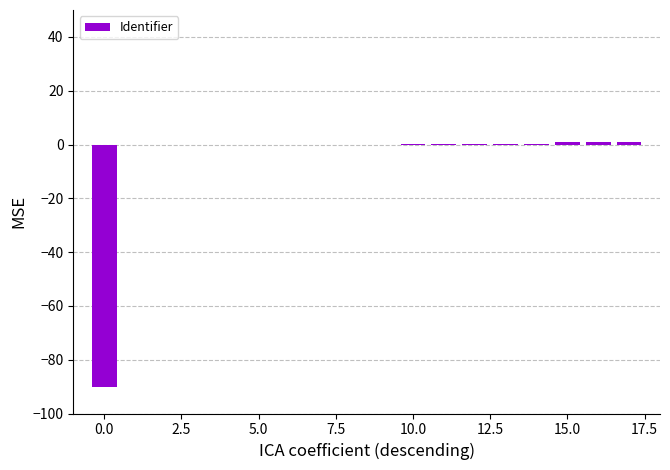

What is the label of the 15th bar from the left?

14